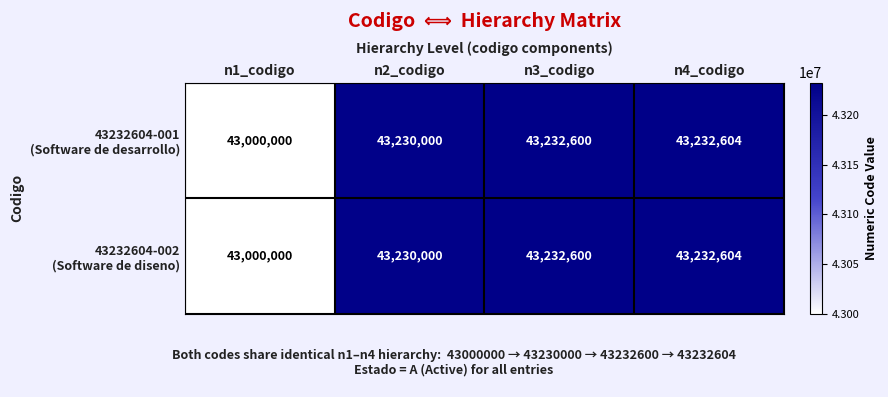

Which category has the lowest value across all series?

n1_codigo